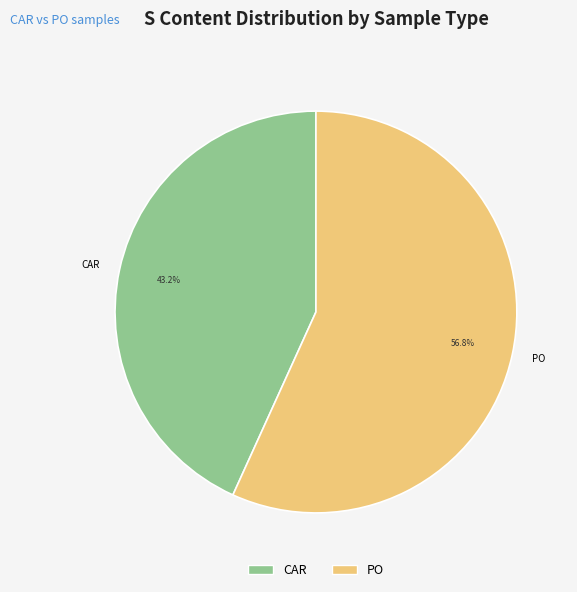

What is the largest slice in the pie chart?

PO